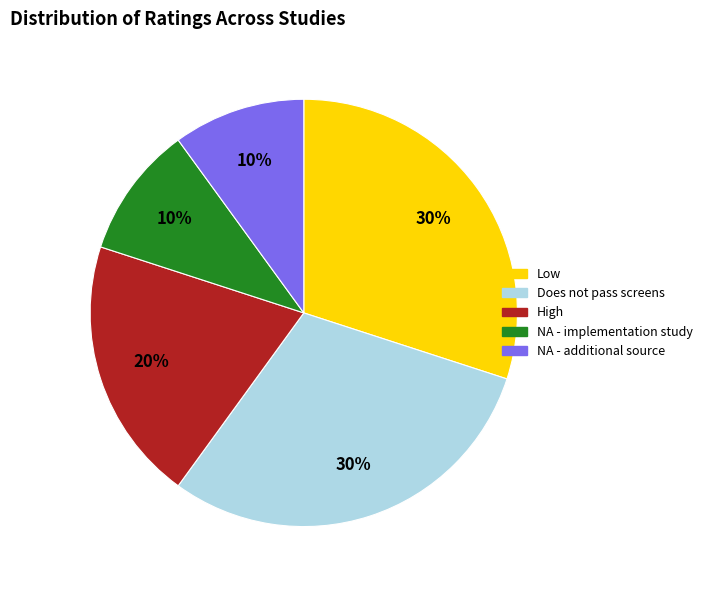

How many segments does this pie chart have?

5